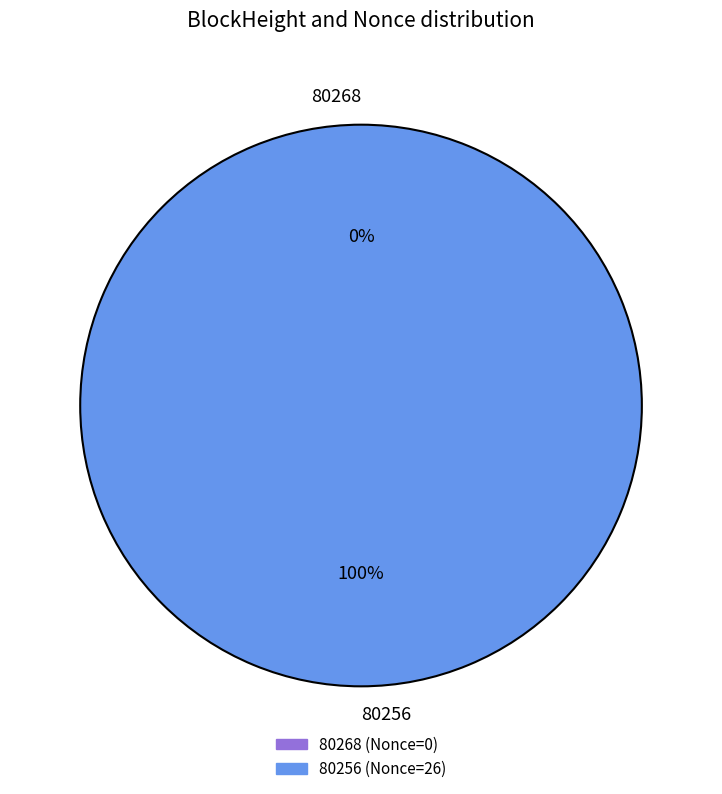

What is the largest slice in the pie chart?

80256